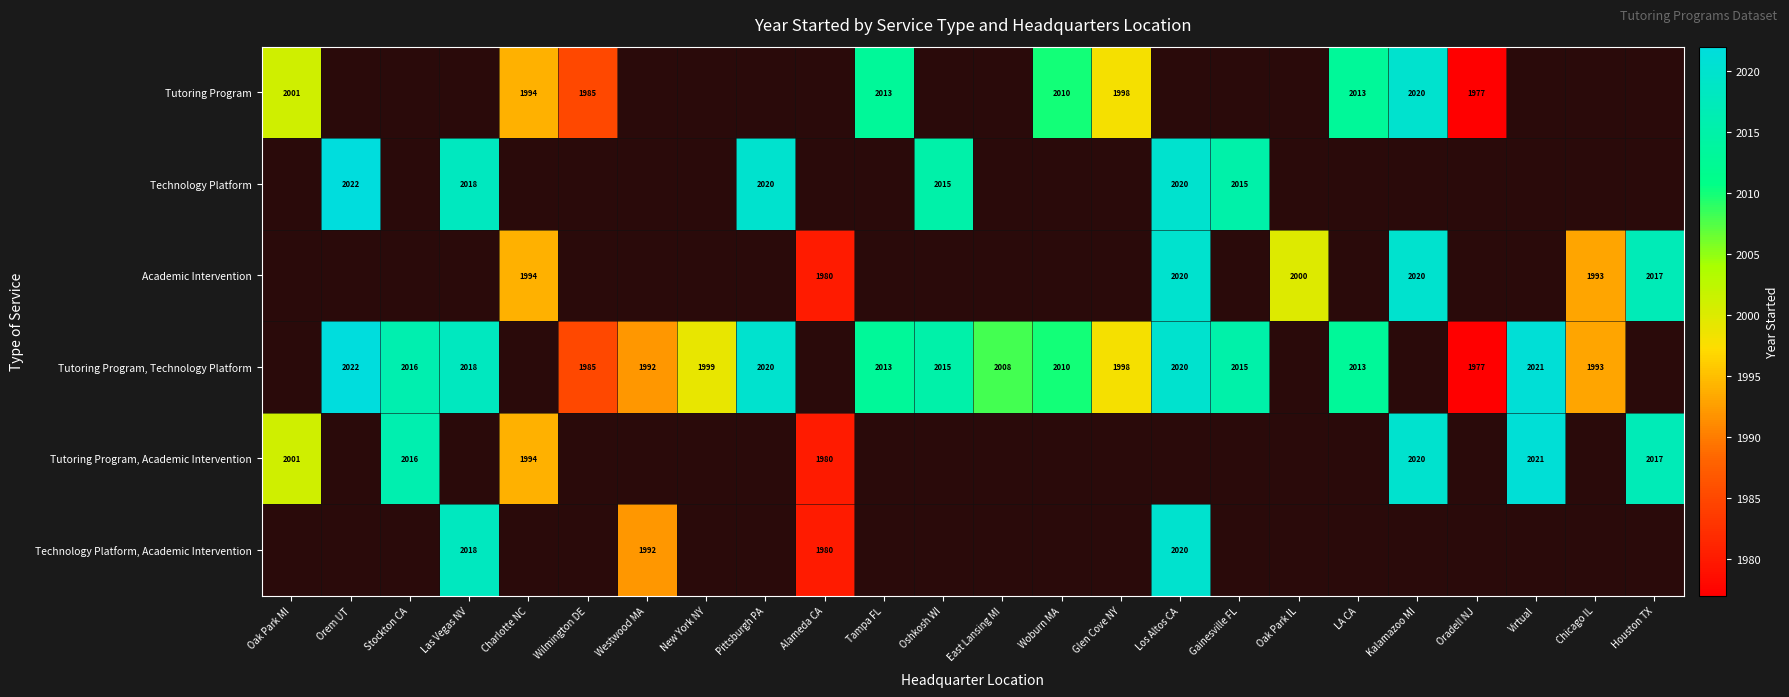

Between Woburn MA and Houston TX, which is larger?

Houston TX